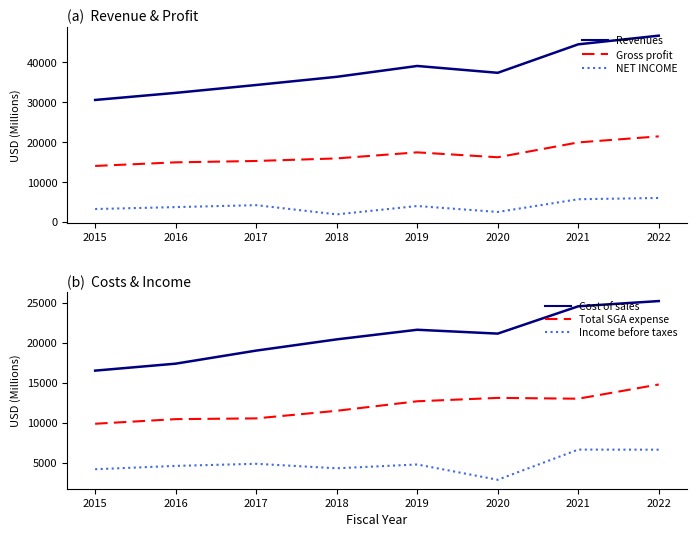

What is the difference between the second highest and second lowest values in the Cost of sales series?

7171